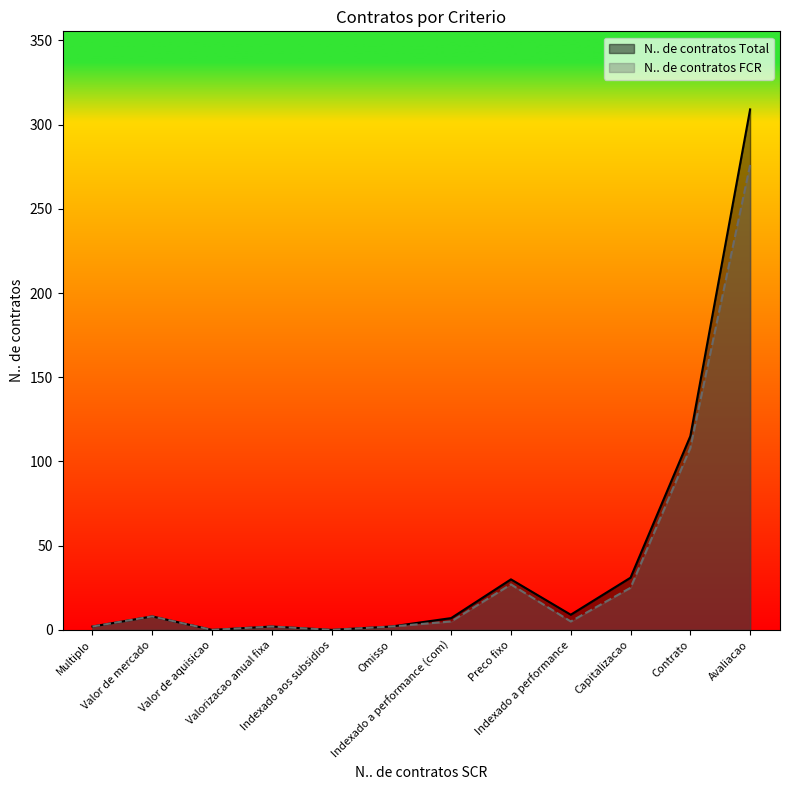

What is the approximate value of N.. de contratos FCR at Avaliacao, to the nearest 5?

275